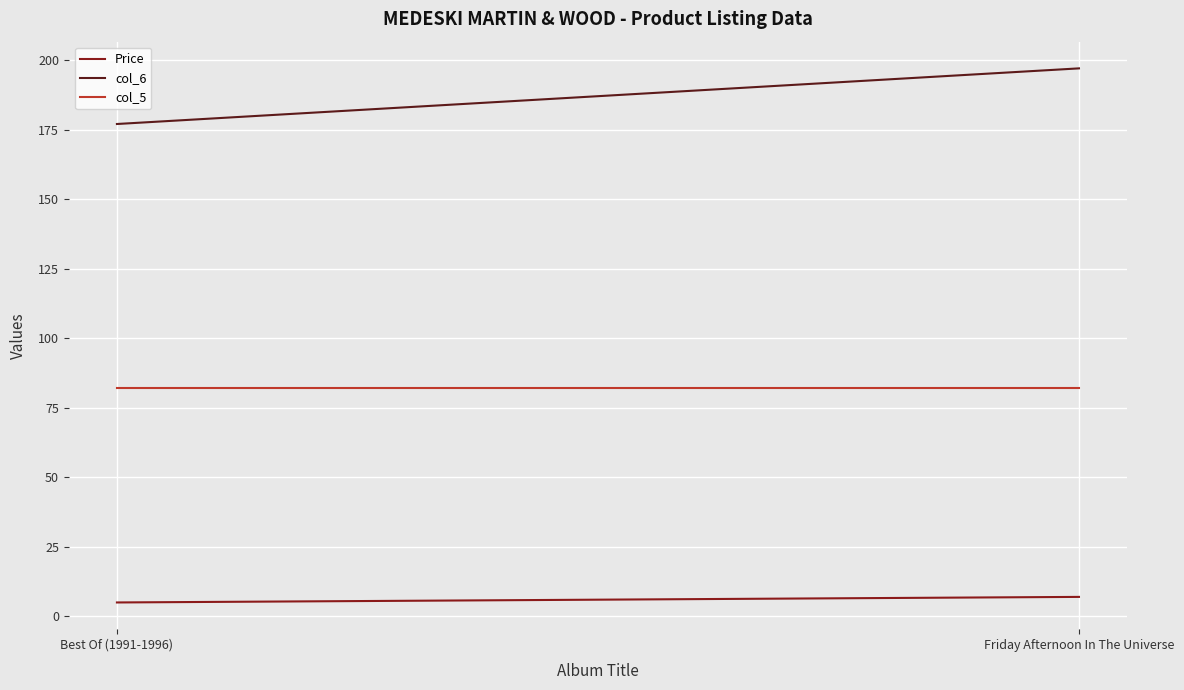

How many data points in Price are less than 6?

1